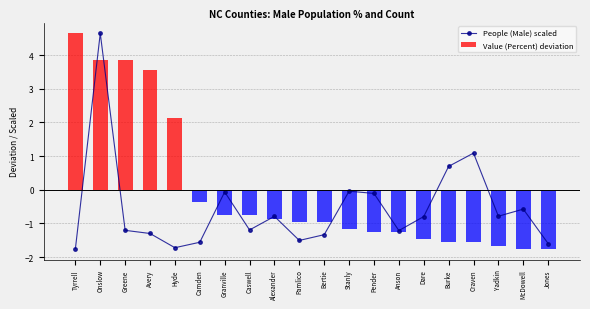

What is the value of the People (Male) scaled bar at the 3rd from the left?

-1.2